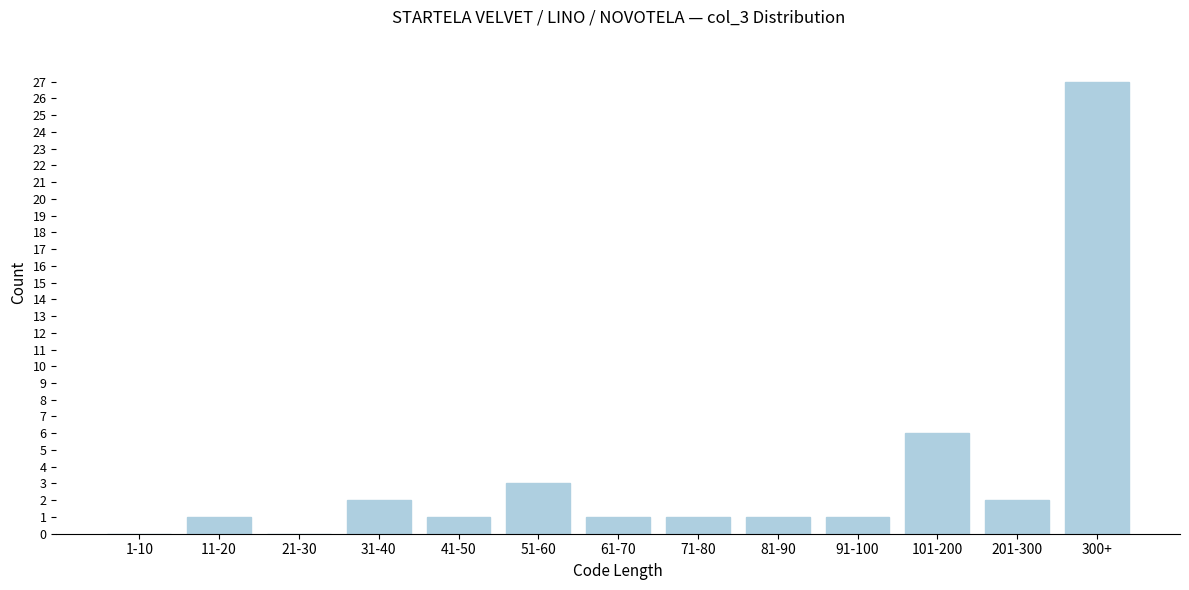

Reading right to left, list all the values displayed in this chart.

300+=27	201-300=2	101-200=6	91-100=1	81-90=1	71-80=1	61-70=1	51-60=3	41-50=1	31-40=2	21-30=0	11-20=1	1-10=0